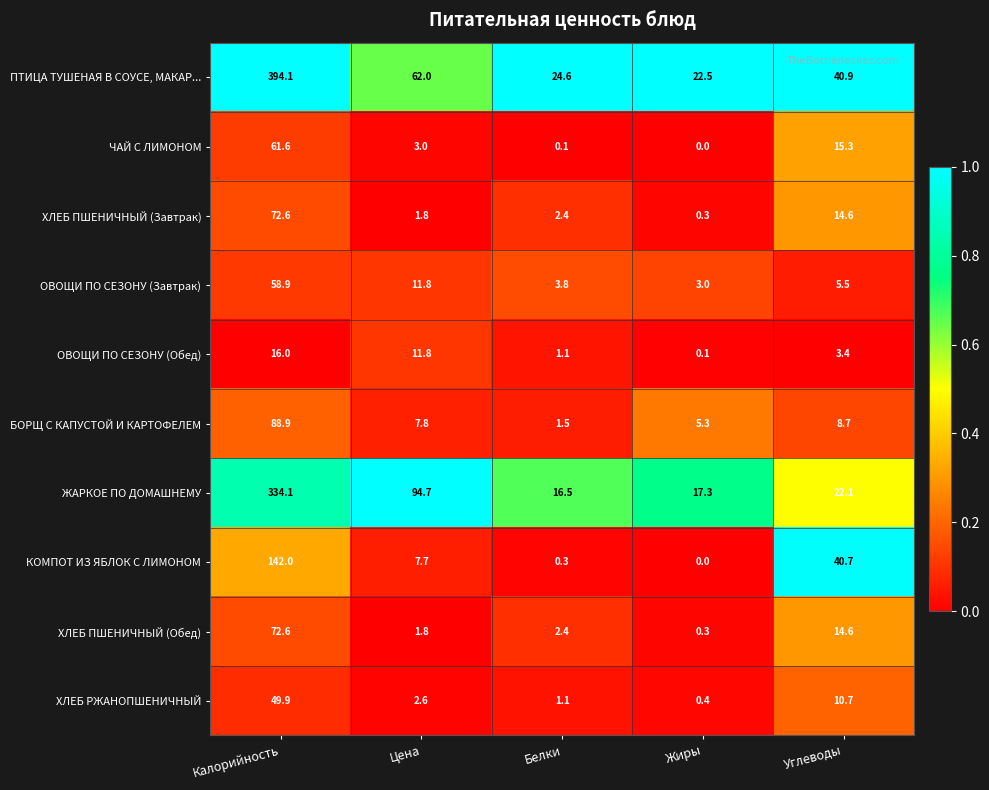

Rank the categories by ХЛЕБ ПШЕНИЧНЫЙ (Обед) value from lowest to highest.

Жиры, Цена, Белки, Углеводы, Калорийность